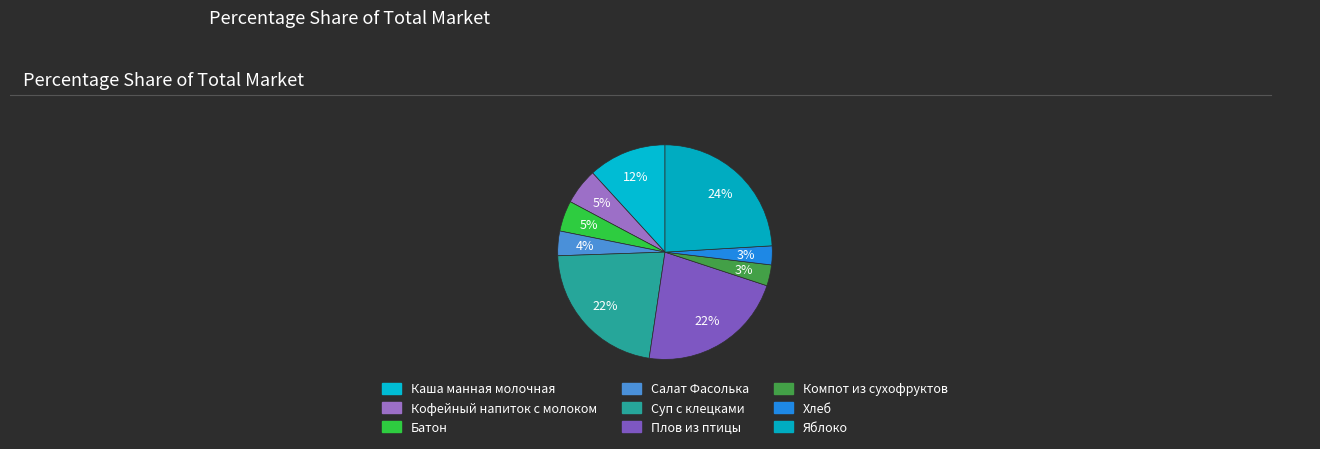

Does any single category account for the majority?

No